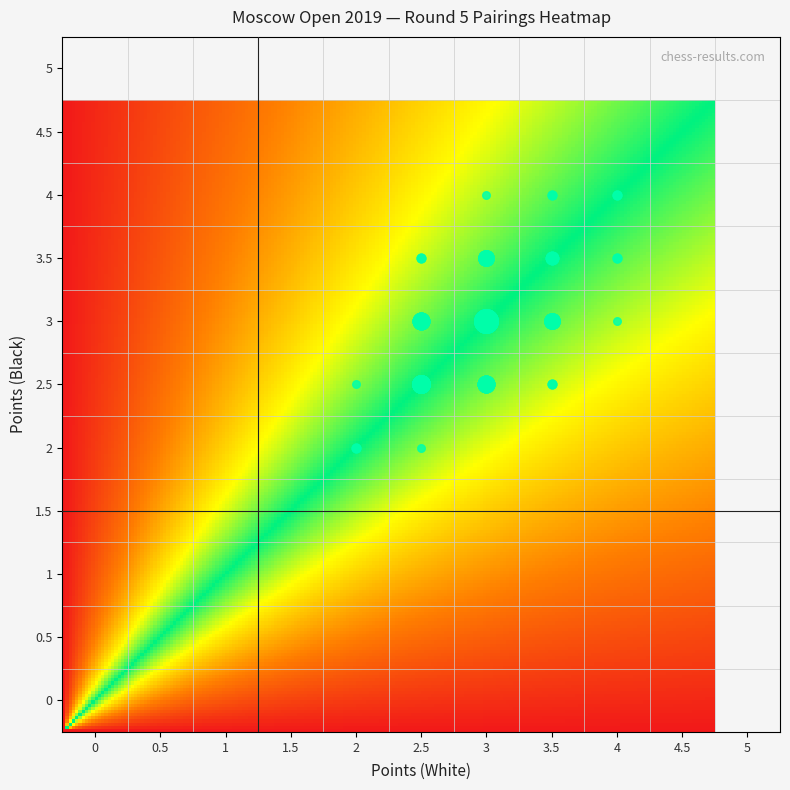

Where is 2.5 nearest to the value 4?

7